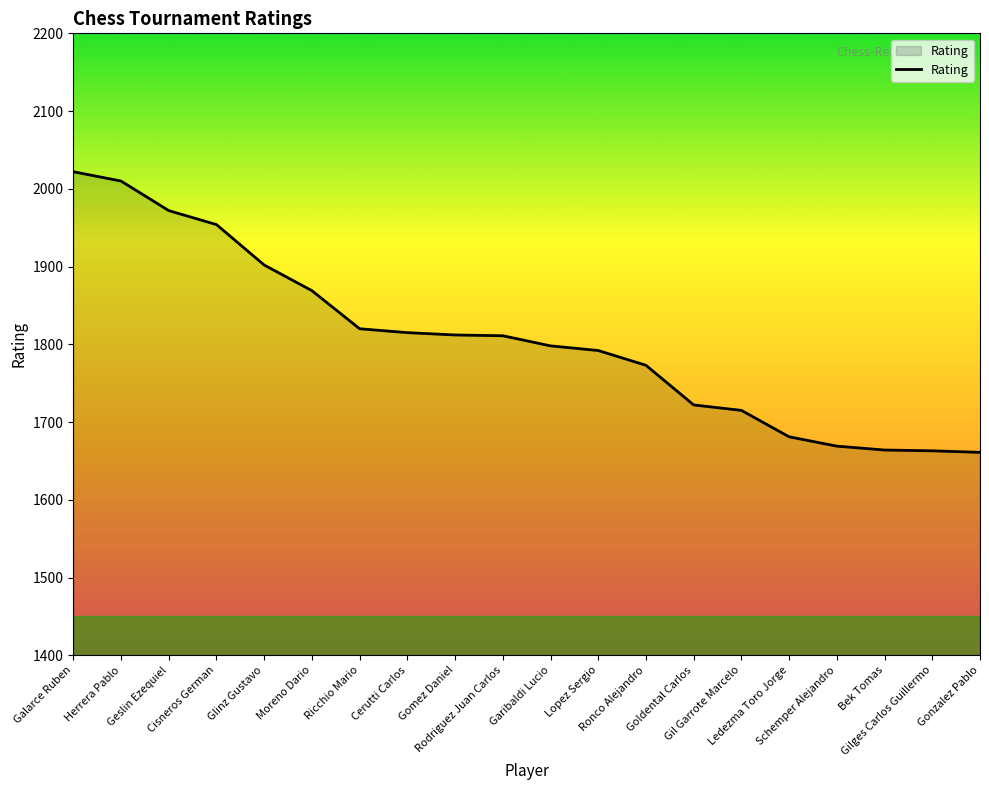

Does the chart display data point markers on the line(s)?

No